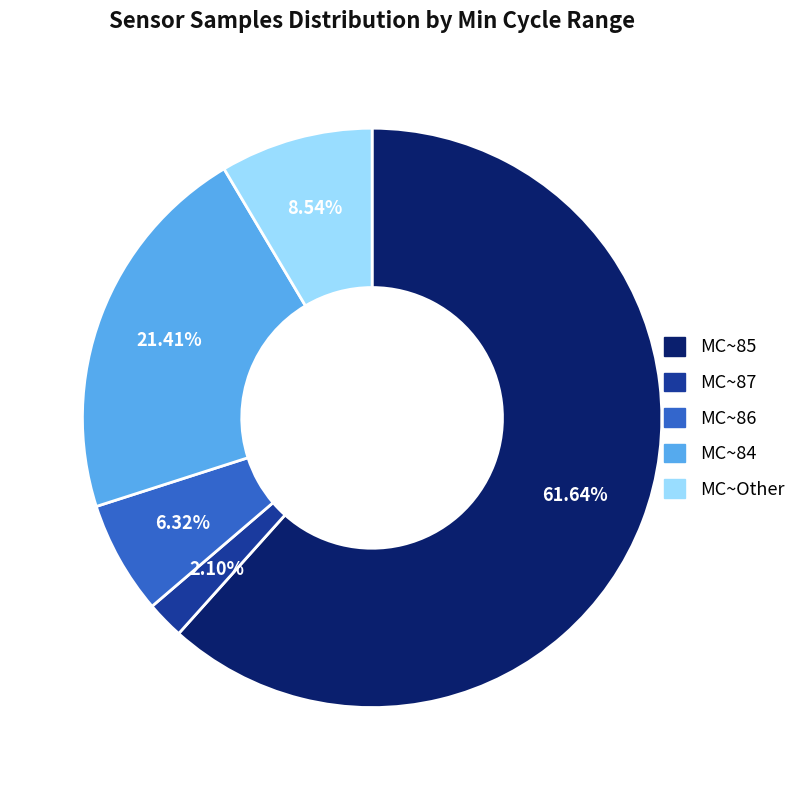

Is there any slice that represents more than half of the pie?

Yes